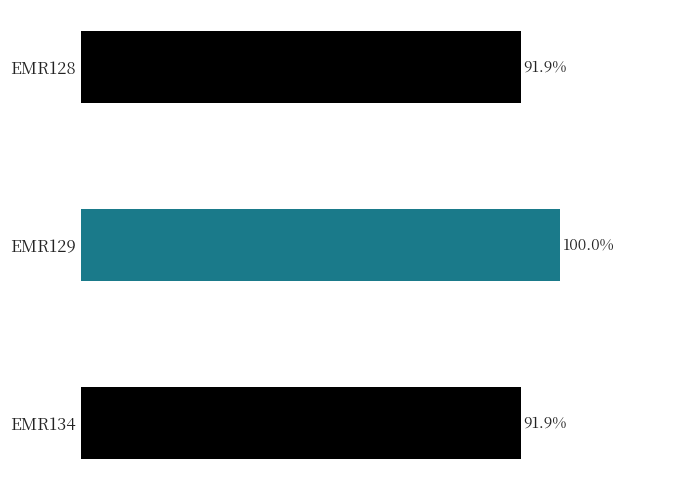

Does the chart contain any negative values?

No